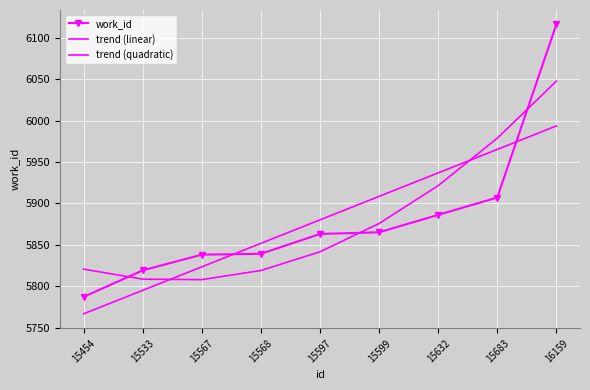

Reading right to left, extract all data points from this chart.

work_id: 16159=6116.0	15683=5907.0	15632=5886.0	15599=5865.0	15597=5863.0	15568=5839.0	15567=5838.0	15533=5819.0	15454=5787.0
trend (linear): 16159=5993.5	15683=5965.1	15632=5936.7	15599=5908.4	15597=5880.0	15568=5851.6	15567=5823.3	15533=5794.9	15454=5766.5
trend (quadratic): 16159=6047.5	15683=5978.6	15632=5921.3	15599=5875.6	15597=5841.4	15568=5818.8	15567=5807.8	15533=5808.4	15454=5820.5